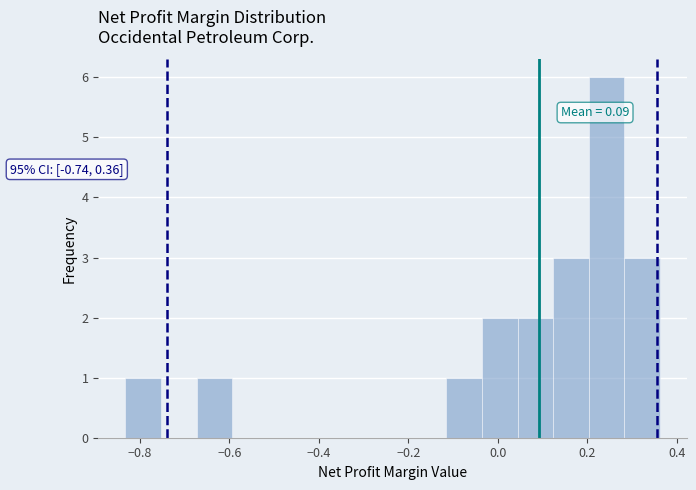

Around what value on the x-axis is the tallest bar? Give the approximate position of its centre, as read against the axis.

0.24